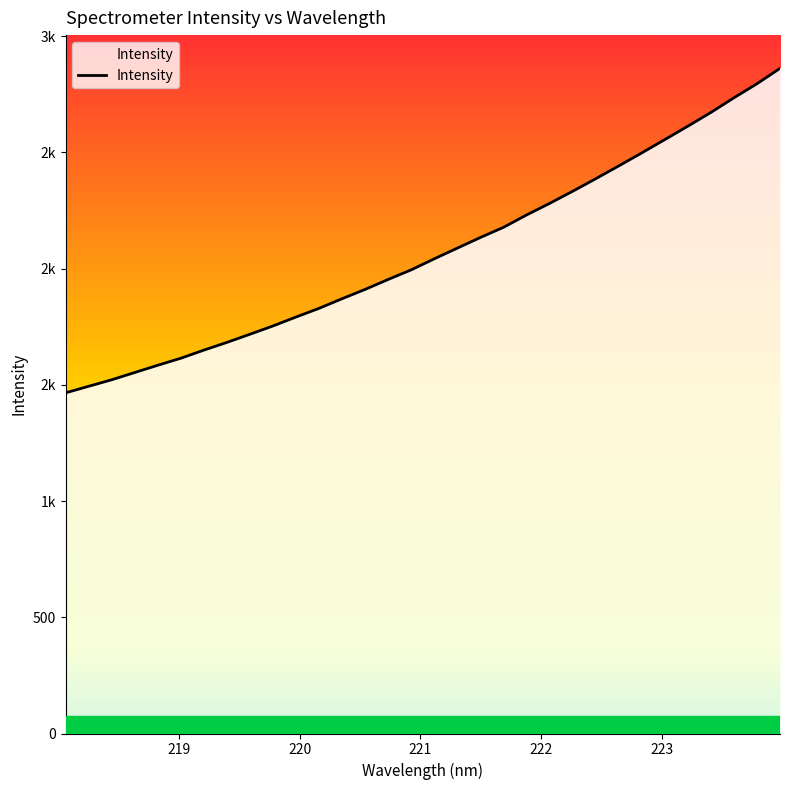

Does the chart have visible grid lines?

No